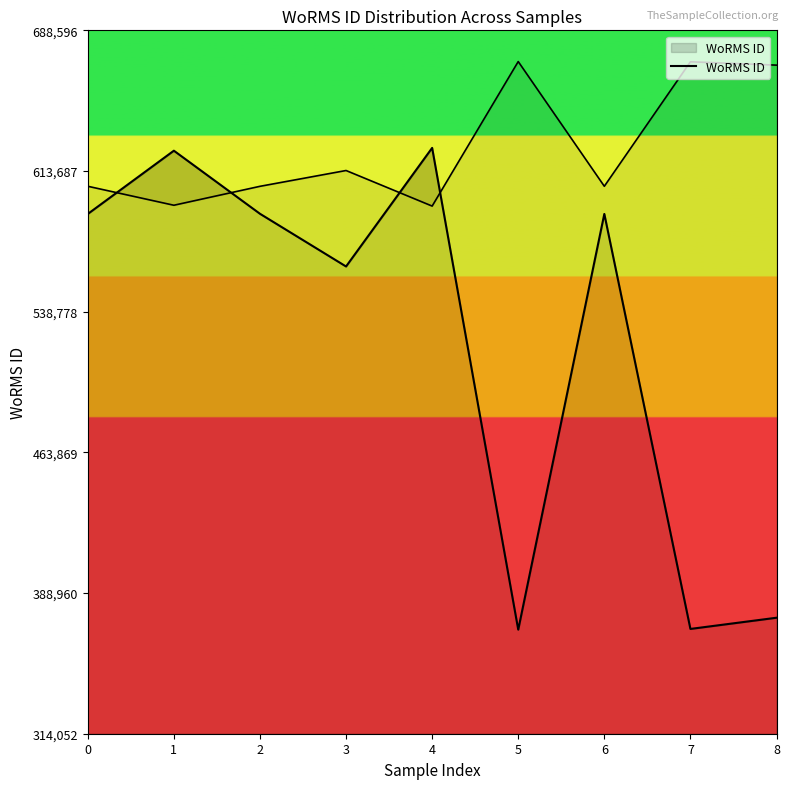

Which category has the lowest value across all series?

5